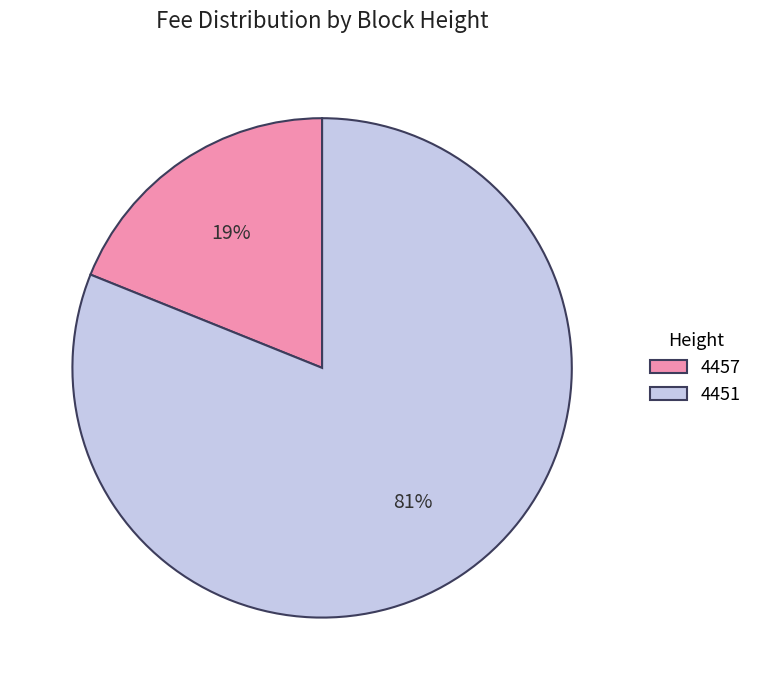

Which category has the smallest portion of the pie?

4457